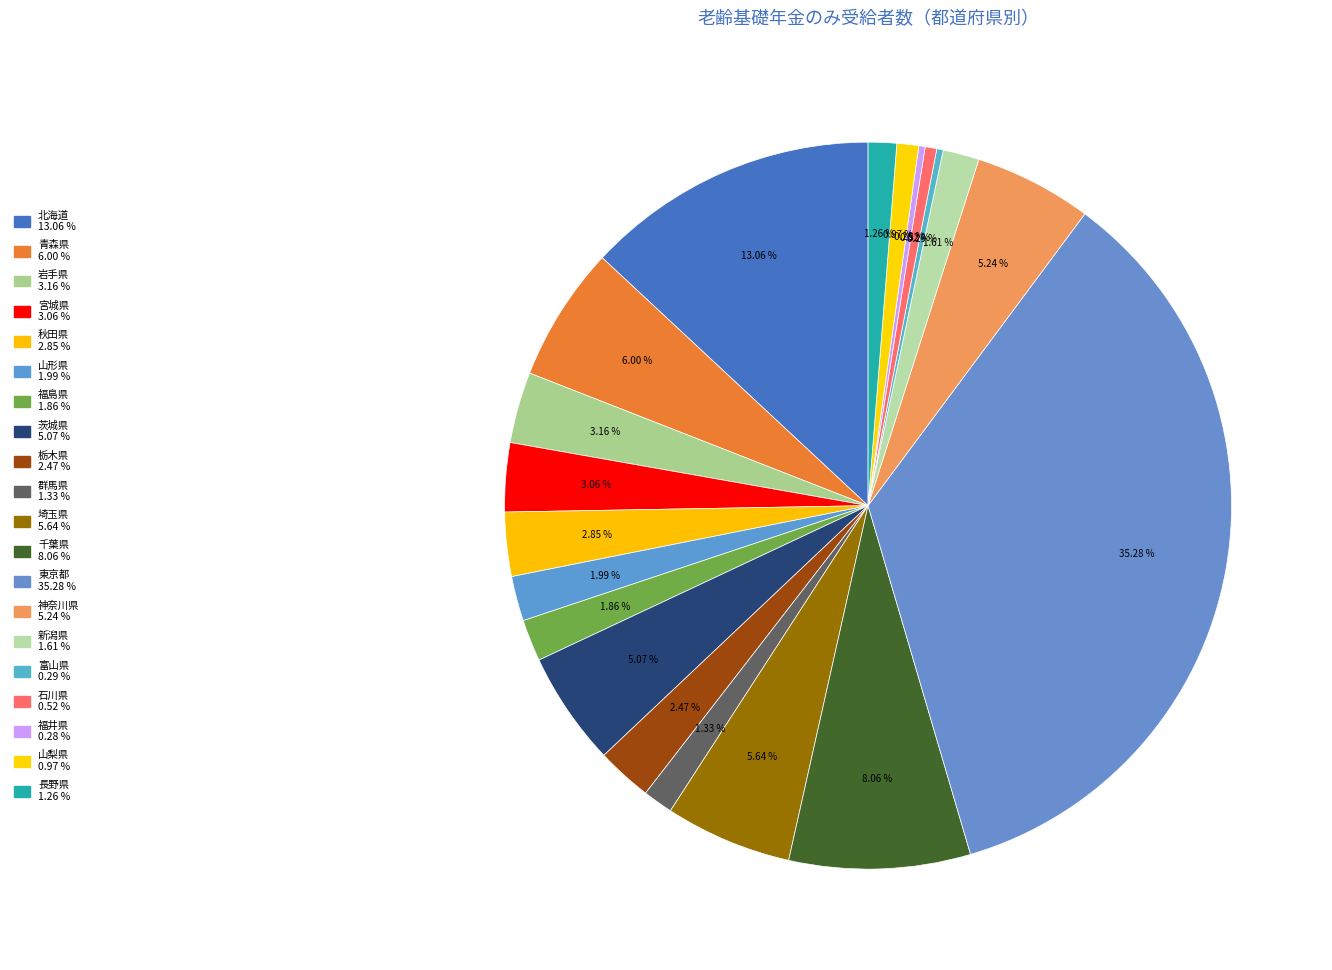

Which category has the biggest portion of the pie?

東京都